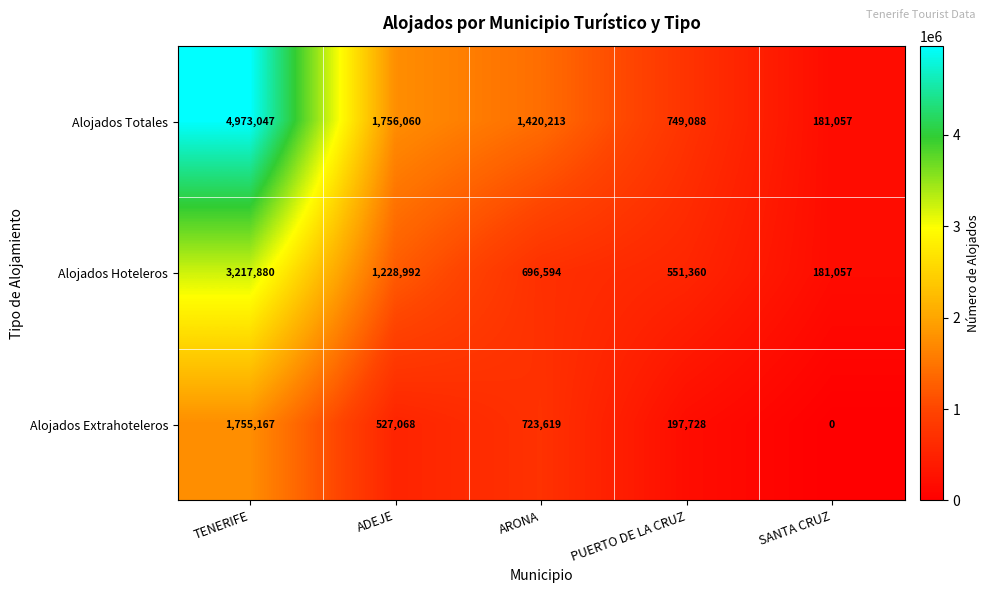

What is the difference between the highest and lowest values at SANTA CRUZ?

181057